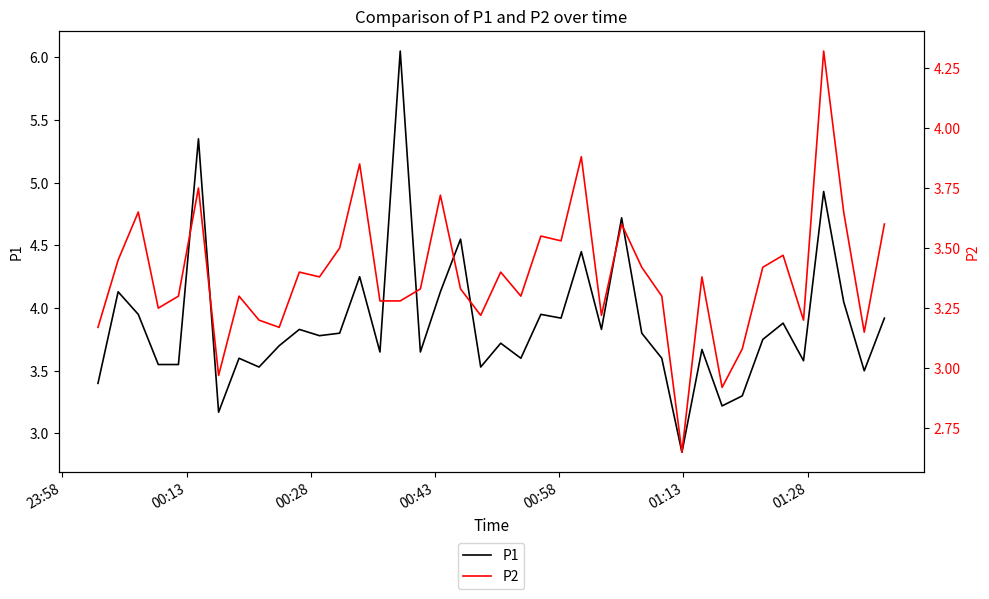

How many data points does each series have?

40